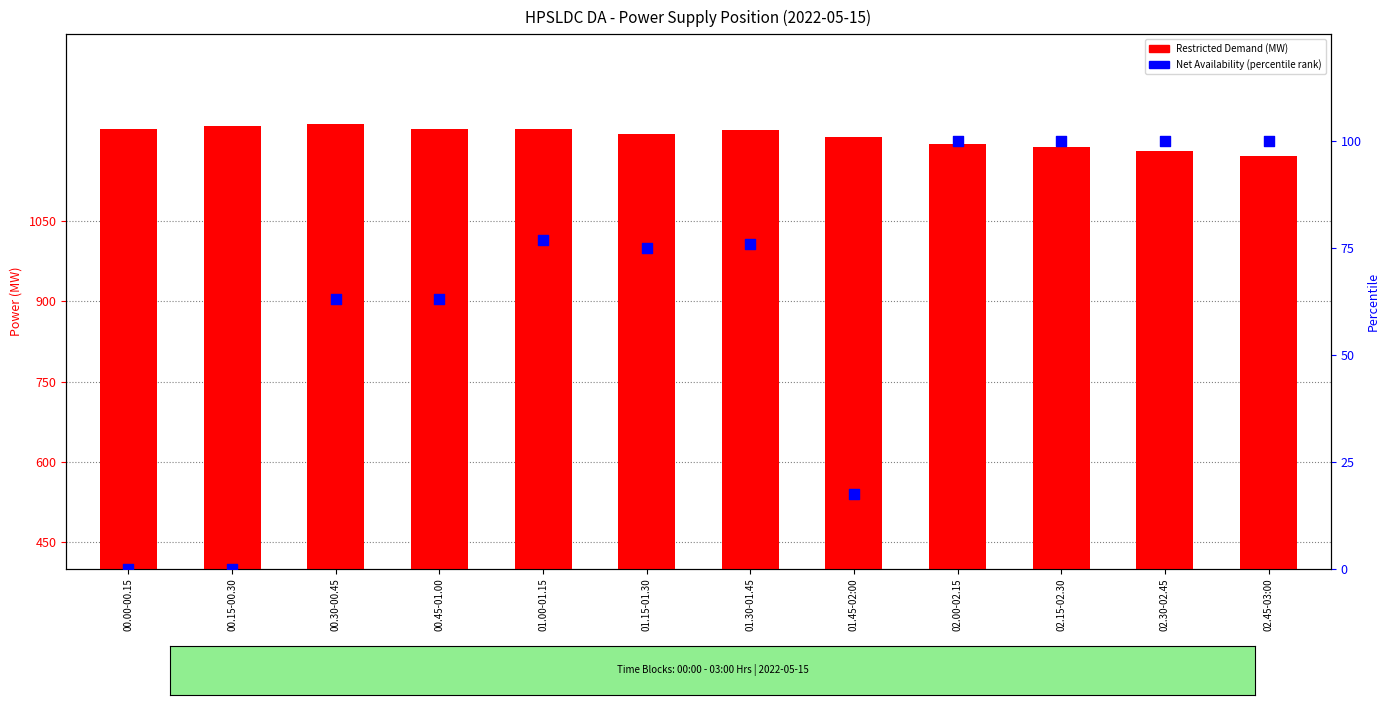

Is the value of Restricted Demand (MW) at 01.30-01.45 greater than the value of Net Availability (percentile rank) at 00.15-00.30?

Yes